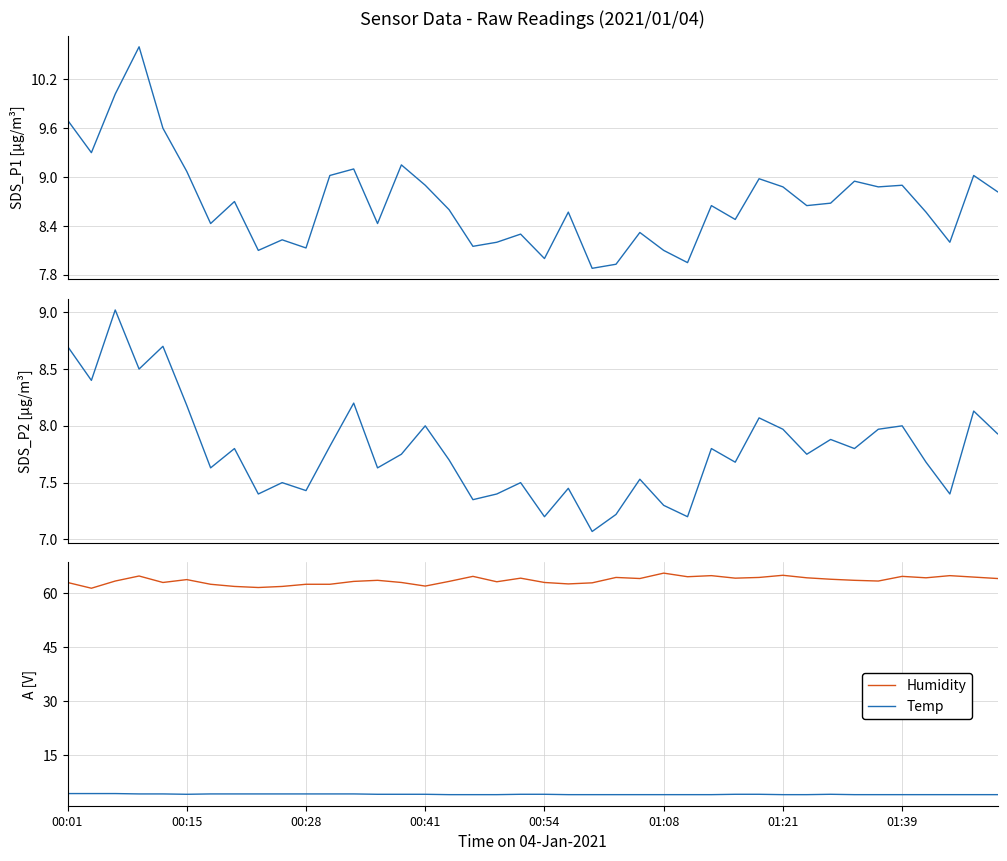

True or false: SDS_P1 and Humidity intersect in this chart.

False